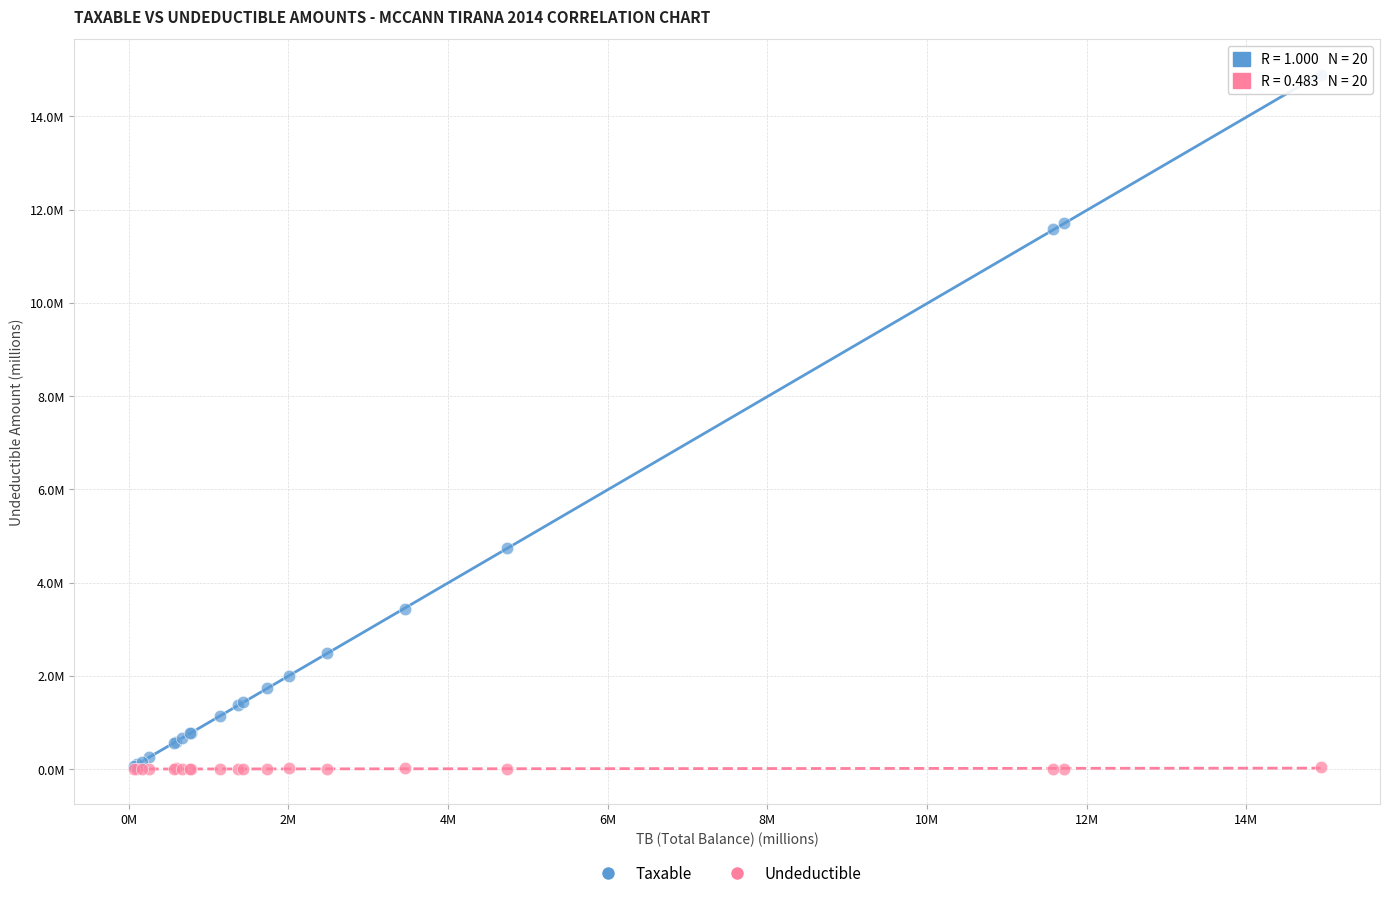

What are all the series names shown in the legend?

Taxable, Undeductible